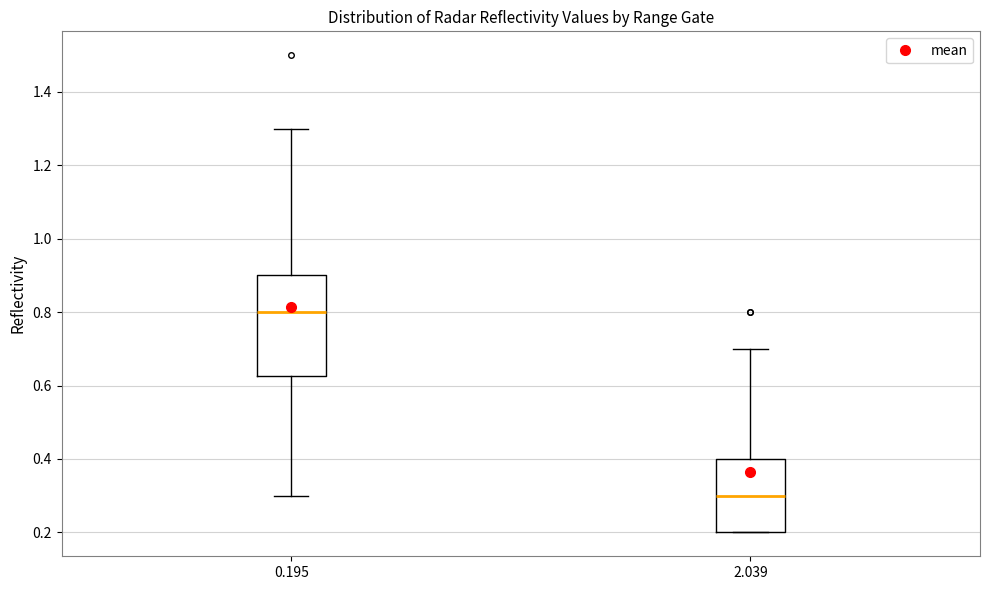

Reading left to right, read every box against the y-axis: the position of its median line, the range the box covers, and the ends of its whiskers. The values are not printed on the chart, so give them approximately, as read against the axis.

0.195: median 0.80, box 0.62 to 0.90, whiskers 0.30 to 1.30
2.039: median 0.30, box 0.20 to 0.40, whiskers 0.20 to 0.70